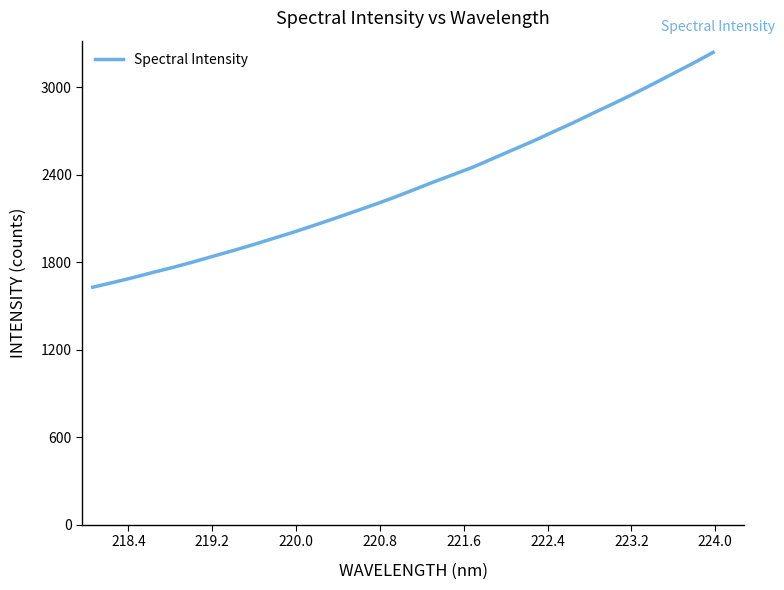

True or false: there are more than 2 points higher than both neighbors.

False